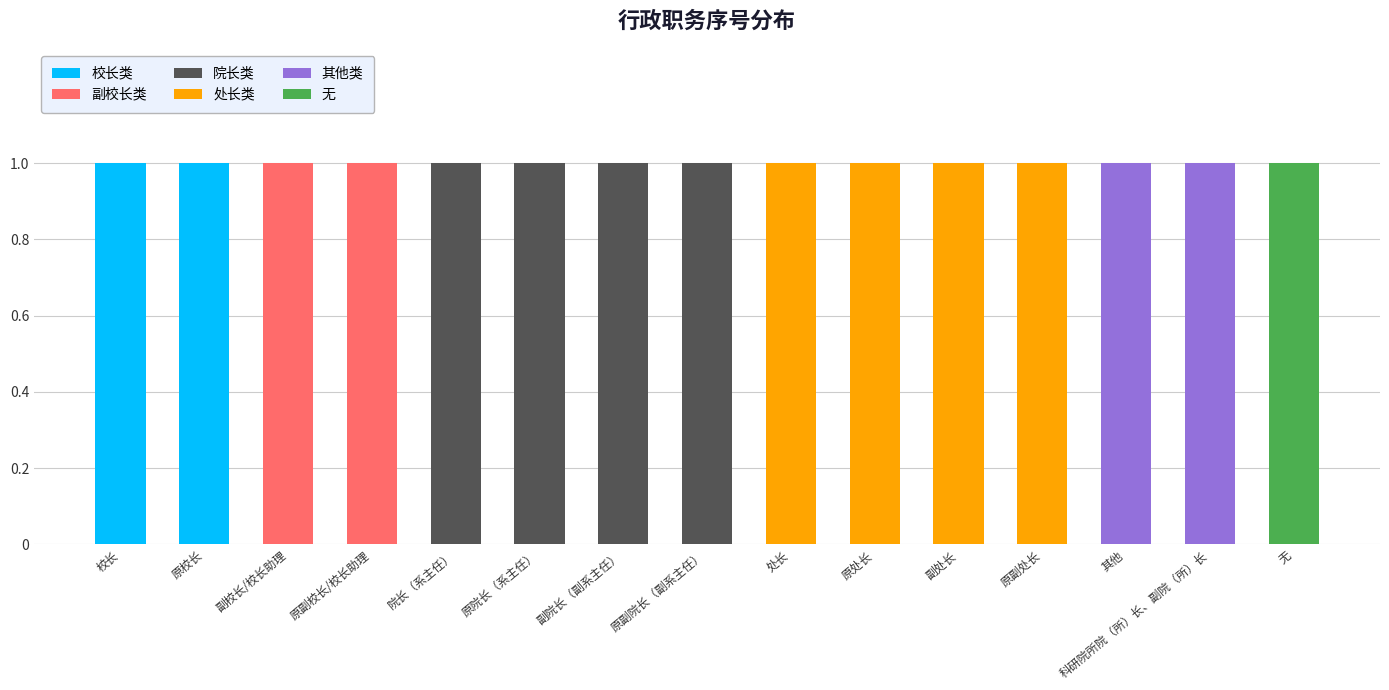

The value of 校长类 at 其他 is 0. True or false?

True